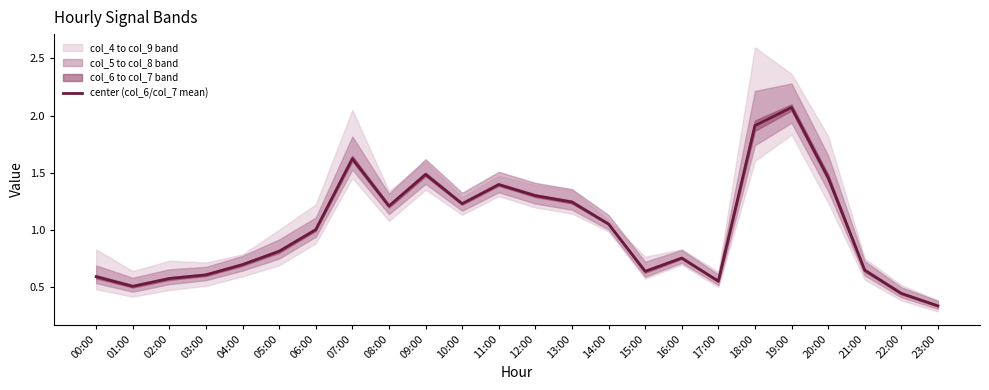

Reading right to left, list all the values displayed in this chart.

23:00=0.3	22:00=0.4	21:00=0.7	20:00=1.5	19:00=2.1	18:00=1.9	17:00=0.6	16:00=0.8	15:00=0.6	14:00=1.1	13:00=1.2	12:00=1.3	11:00=1.4	10:00=1.2	09:00=1.5	08:00=1.2	07:00=1.6	06:00=1.0	05:00=0.8	04:00=0.7	03:00=0.6	02:00=0.6	01:00=0.5	00:00=0.6